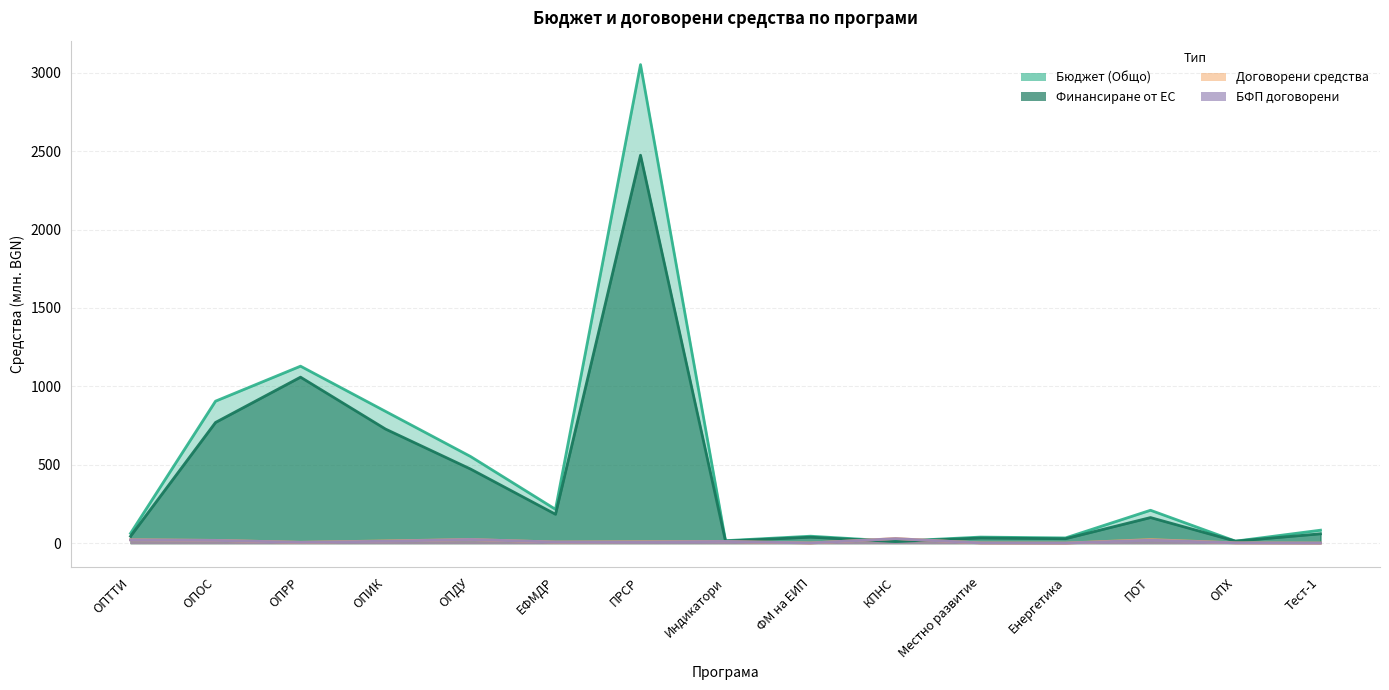

What is the difference between the highest and lowest values at ЕФМДР?

208.6